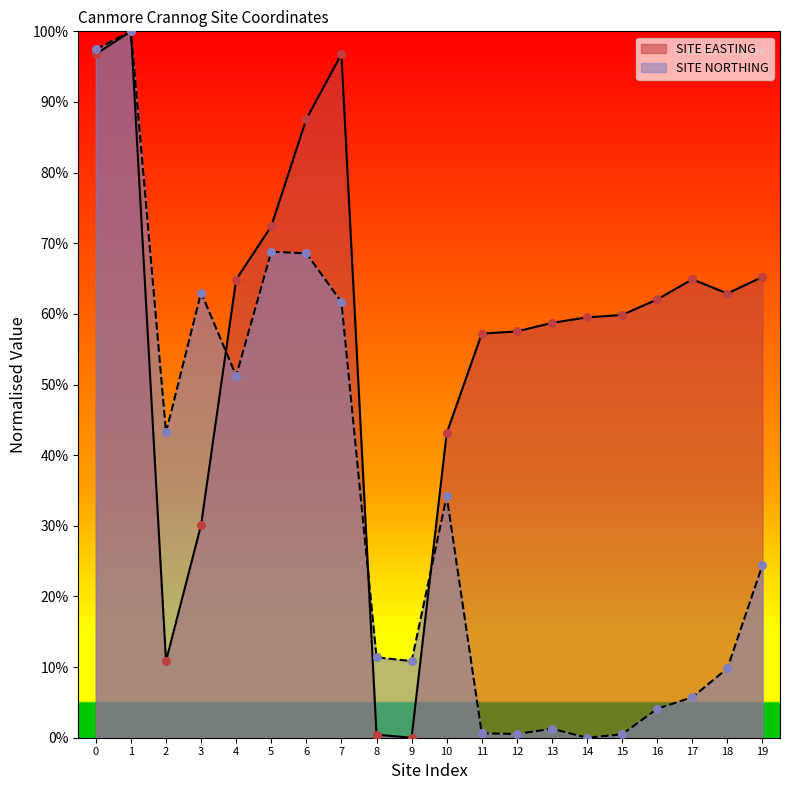

Which series reaches the maximum Y coordinate?

SITE EASTING